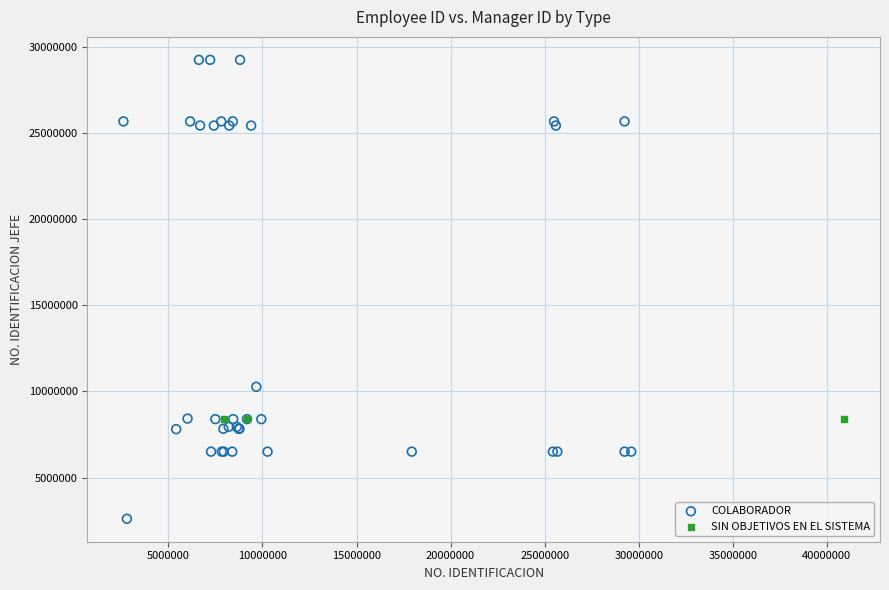

Which series contains the highest Y value?

COLABORADOR